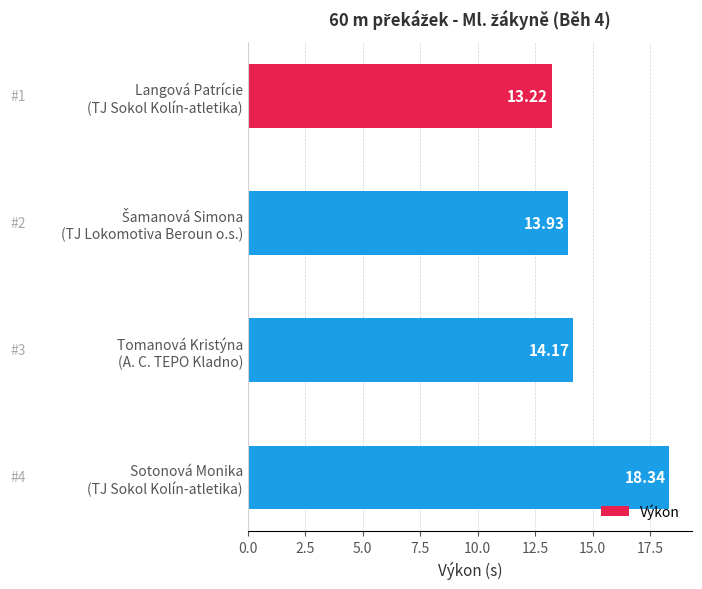

What is the sum of all values?

59.7